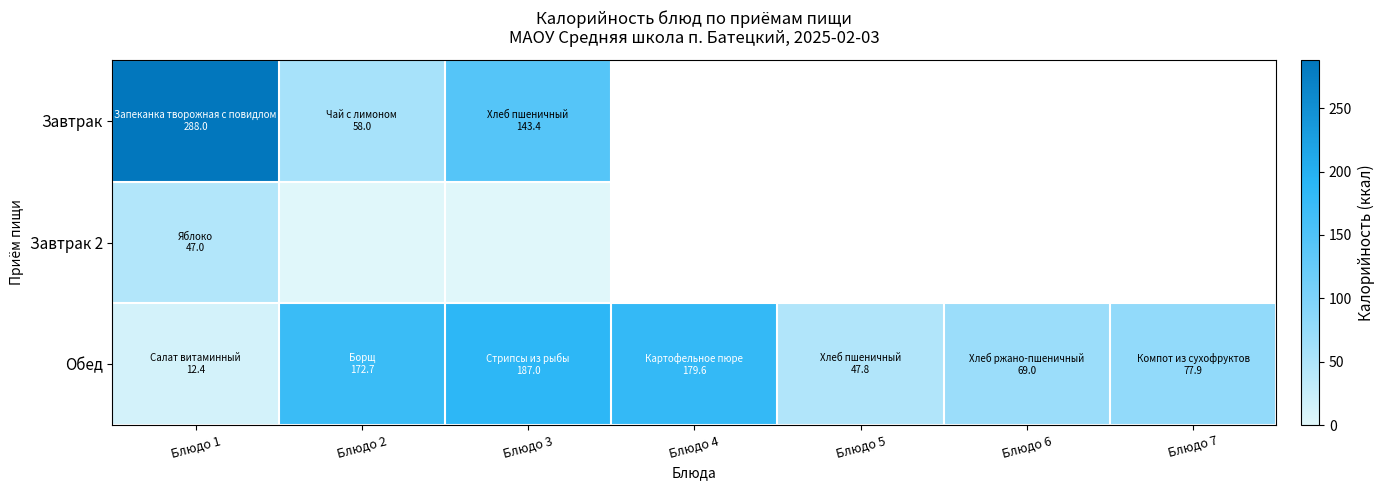

Between Блюдо 5 and Блюдо 4, which is larger?

Блюдо 4